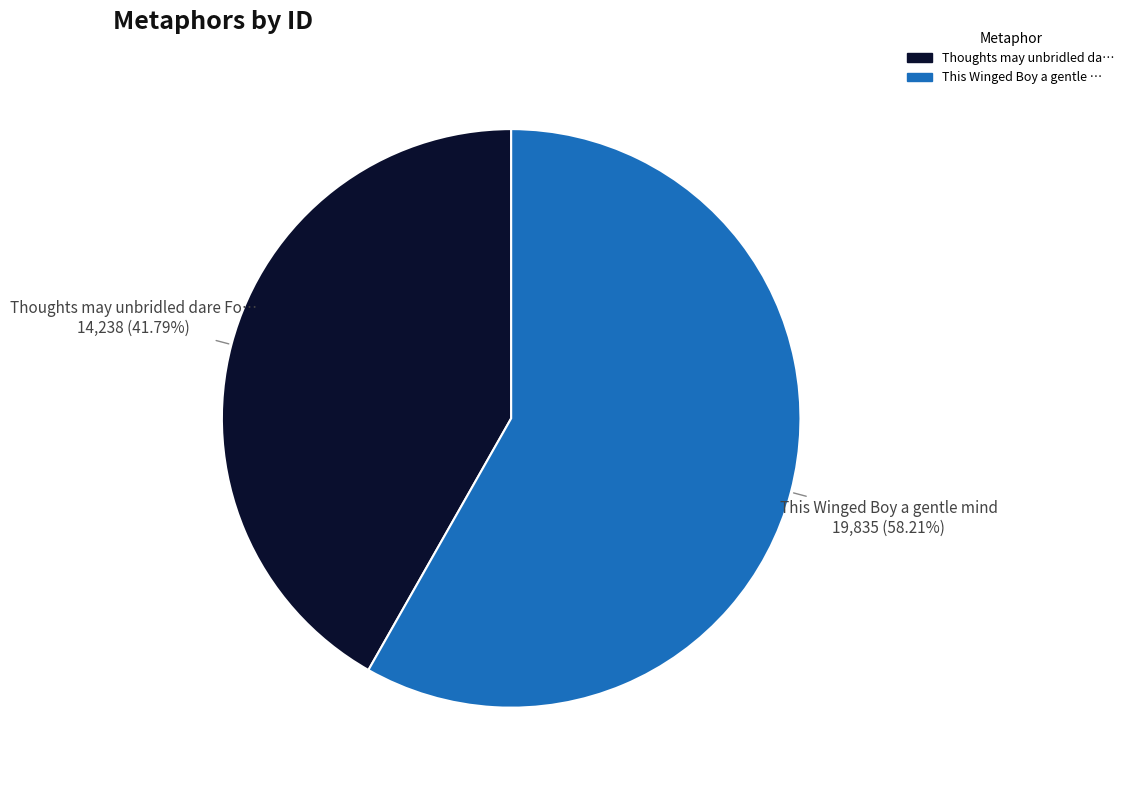

To the nearest percent, what is the average slice percentage?

50%